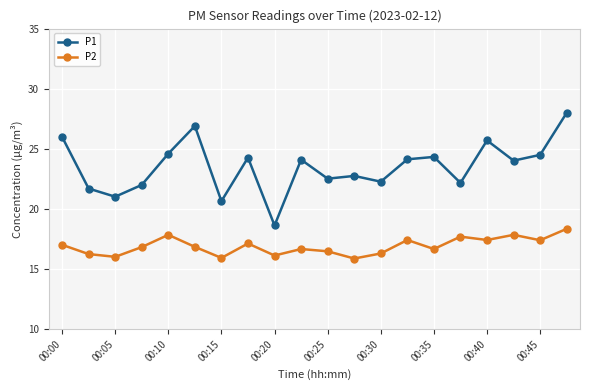

What is the maximum value for P1?

28.0